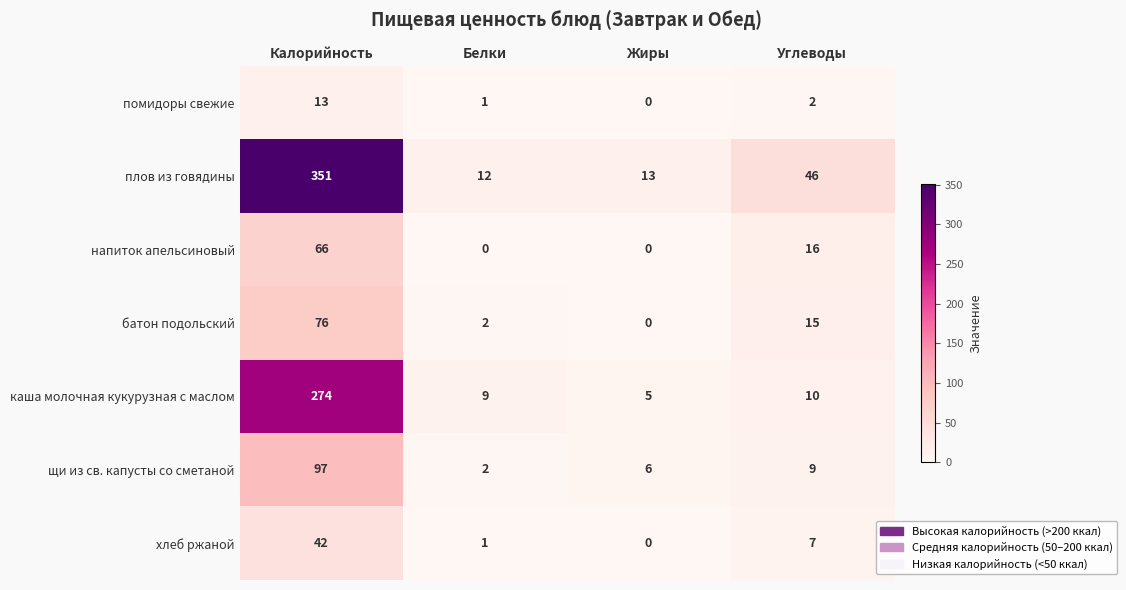

Which series has the widest spread of values?

плов из говядины